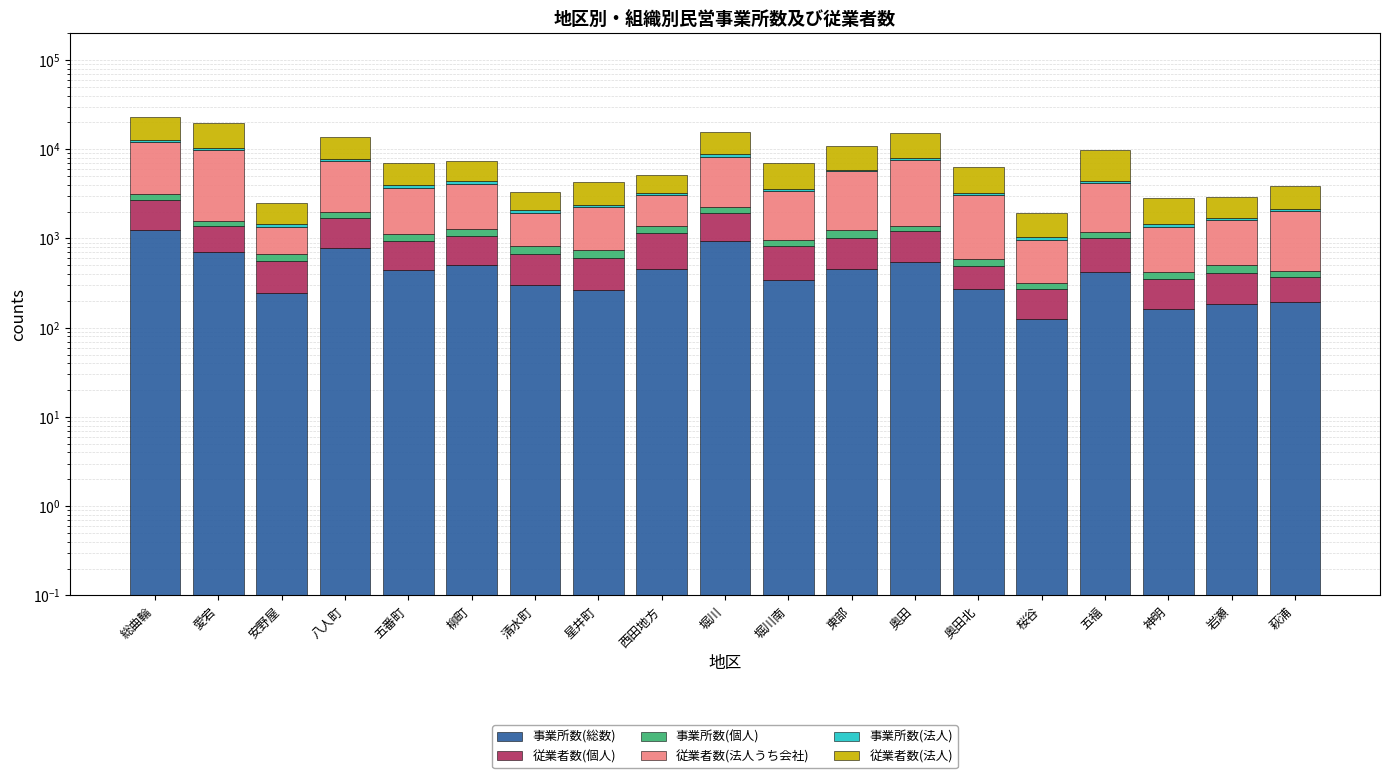

Reading left to right, extract all data points from this chart.

事業所数(総数): 1229	701	242	787	446	500	303	267	459	943	345	455	541	271	124	421	163	186	195
従業者数(個人): 1504	673	317	899	500	572	362	341	698	970	485	570	657	215	150	582	192	229	177
事業所数(個人): 394	182	106	308	185	201	153	130	234	329	142	210	171	102	46	188	63	87	63
従業者数(法人うち会社): 8817	8165	670	5416	2556	2835	1109	1504	1656	5977	2457	4424	6176	2502	636	3018	928	1101	1572
事業所数(法人): 803	513	122	460	259	296	149	134	222	611	202	244	360	168	77	229	94	96	130
従業者数(法人): 10186	9296	1055	5804	3014	3053	1260	1971	1813	6778	3341	4877	7154	3039	913	5307	1430	1207	1779